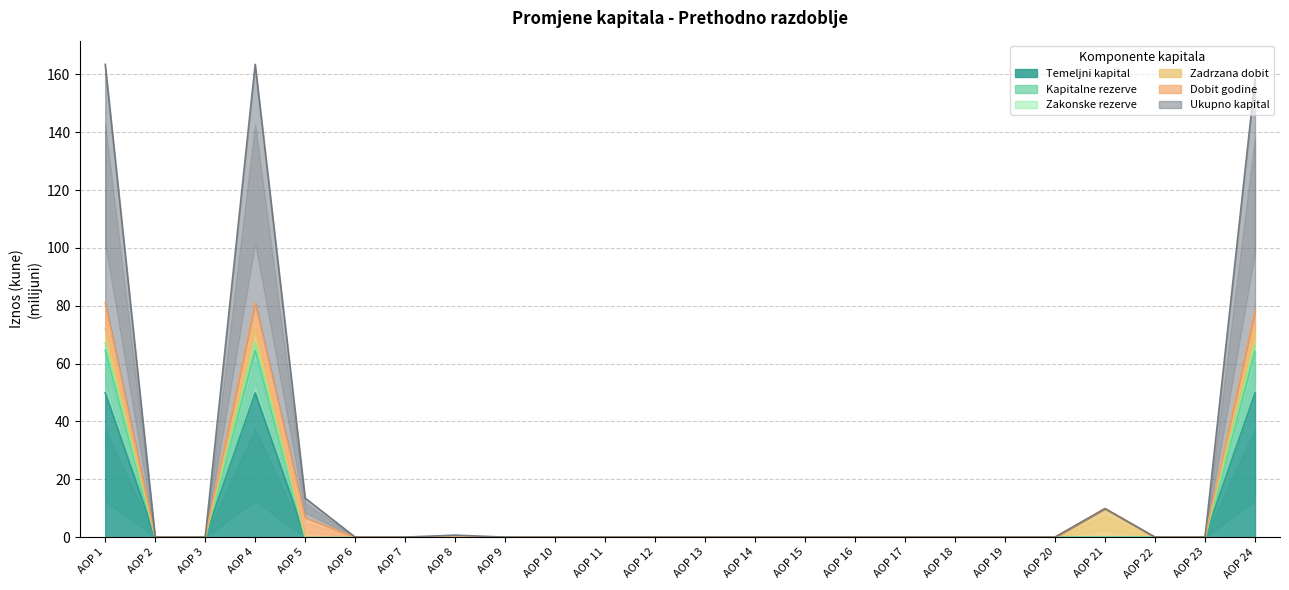

What is the average value of the Kapitalne rezerve series?

8.1